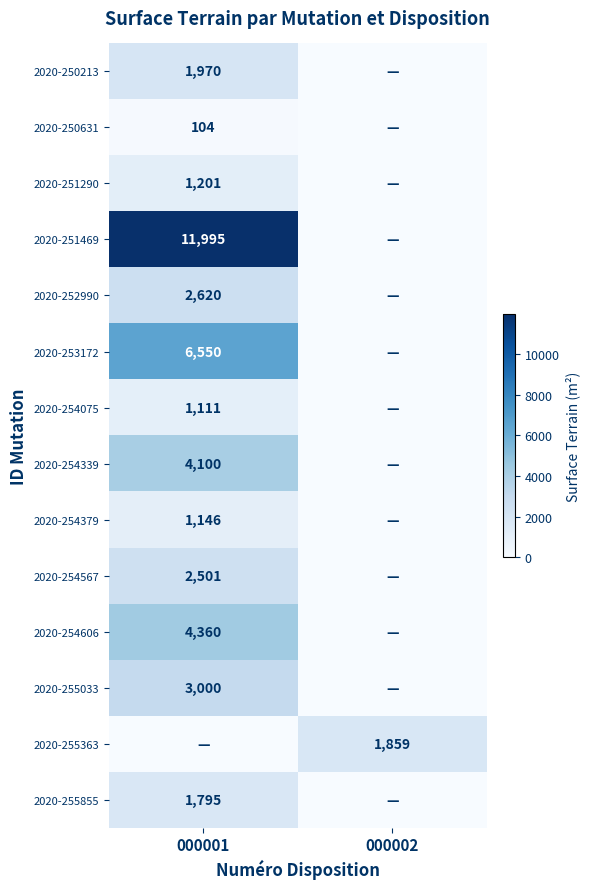

Which category has the highest value across all series?

000001